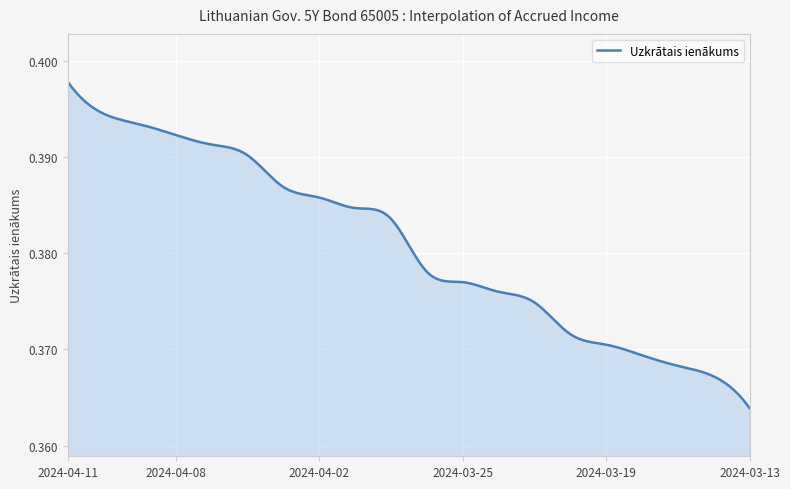

Reading left to right, extract all data points from this chart.

2024-04-11=0.4	2024-04-10=0.4	2024-04-09=0.4	2024-04-08=0.4	2024-04-05=0.4	2024-04-04=0.4	2024-04-03=0.4	2024-04-02=0.4	2024-03-28=0.4	2024-03-27=0.4	2024-03-26=0.4	2024-03-25=0.4	2024-03-22=0.4	2024-03-21=0.4	2024-03-20=0.4	2024-03-19=0.4	2024-03-18=0.4	2024-03-15=0.4	2024-03-14=0.4	2024-03-13=0.4